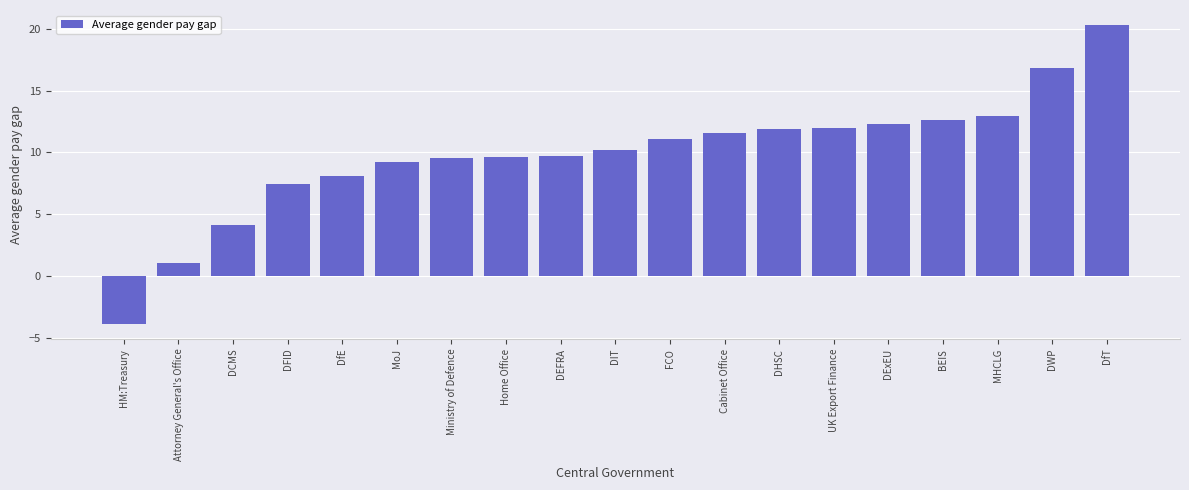

Where is the data nearest to the value 8?

DfE